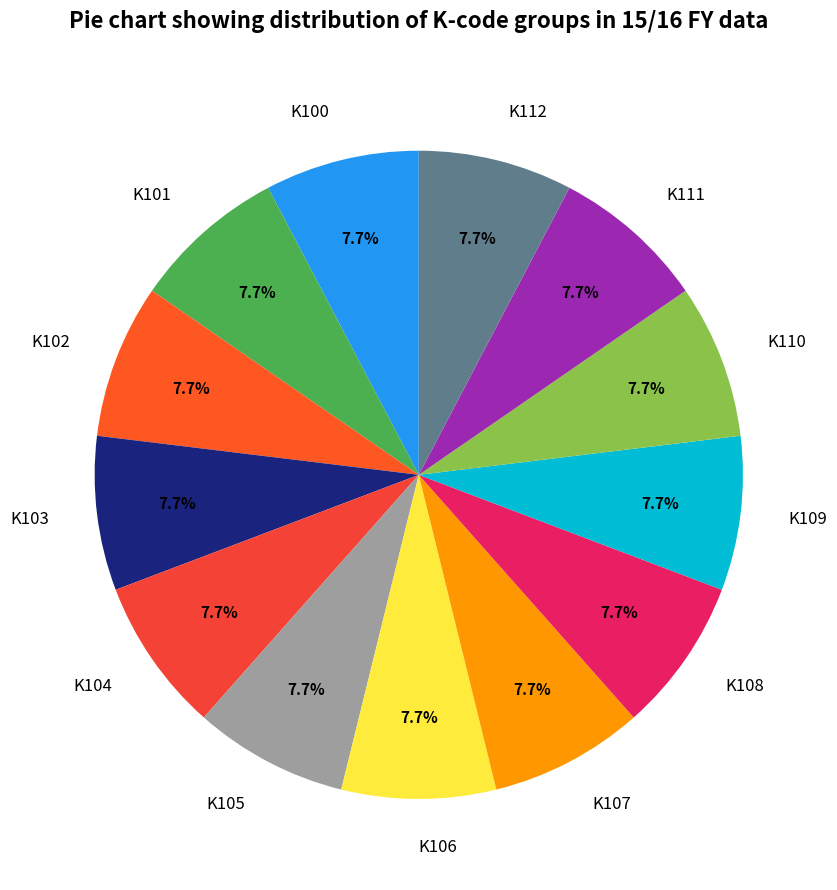

To the nearest percent, what is the difference between the largest and smallest slice percentages?

0%